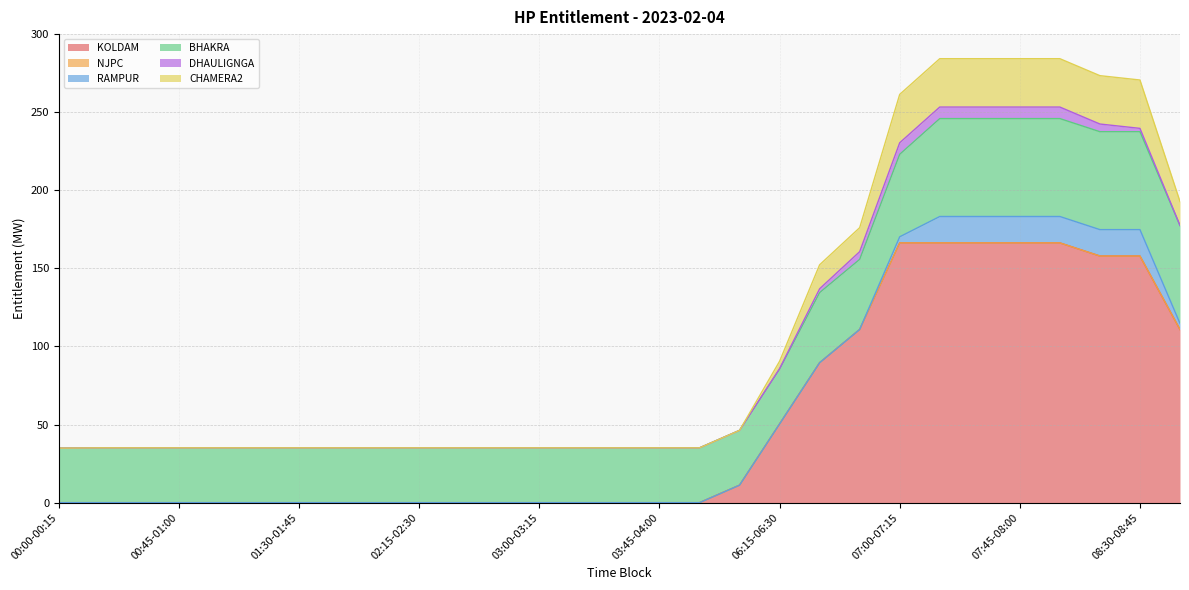

Where is DHAULIGNGA nearest to the value 3?

06:30-06:45